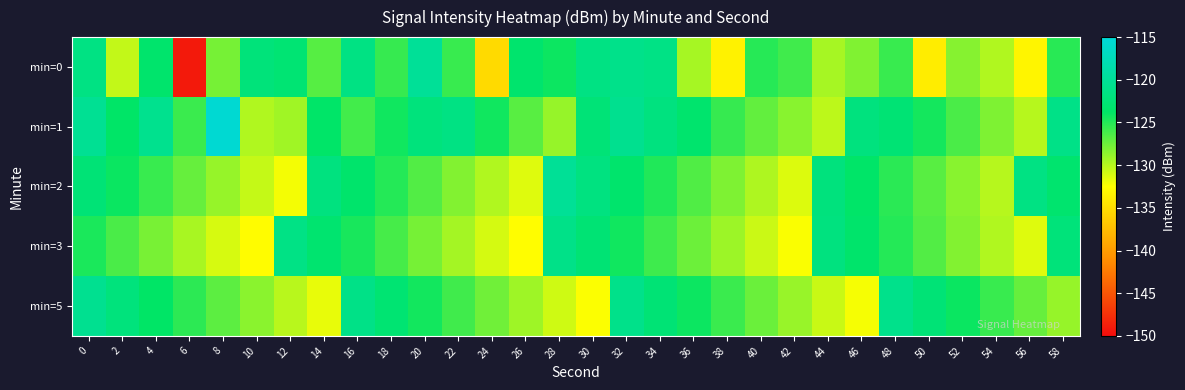

Reading right to left, what are all the values shown in this chart?

min=0: 58=-125.2	56=-133.2	54=-129.8	52=-128.3	50=-133.8	48=-125.7	46=-128.1	44=-129.4	42=-126.0	40=-125.1	38=-133.4	36=-129.4	34=-121.4	32=-121.0	30=-121.5	28=-124.2	26=-123.1	24=-135.3	22=-125.7	20=-120.0	18=-125.6	16=-121.6	14=-126.7	12=-122.7	10=-122.2	8=-127.8	6=-149.1	4=-123.2	2=-130.4	0=-121.5
min=1: 58=-121.2	56=-130.0	54=-128.1	52=-126.3	50=-124.5	48=-122.7	46=-121.9	44=-130.2	42=-128.4	40=-127.1	38=-125.6	36=-123.2	34=-121.8	32=-120.6	30=-122.4	28=-128.9	26=-126.8	24=-124.3	22=-121.5	20=-122.1	18=-124.4	16=-126.0	14=-123.6	12=-129.2	10=-129.8	8=-115.5	6=-125.7	4=-120.7	2=-123.7	0=-120.3
min=2: 58=-123.1	56=-121.5	54=-130.0	52=-128.4	50=-126.8	48=-125.2	46=-123.6	44=-122.0	42=-131.3	40=-129.7	38=-128.1	36=-126.5	34=-124.9	32=-123.3	30=-121.7	28=-120.1	26=-131.4	24=-129.8	22=-128.2	20=-126.6	18=-125.0	16=-123.4	14=-121.8	12=-132.1	10=-130.5	8=-128.9	6=-127.3	4=-125.7	2=-124.1	0=-122.5
min=3: 58=-122.2	56=-131.4	54=-129.8	52=-128.2	50=-126.6	48=-125.0	46=-123.4	44=-121.8	42=-132.3	40=-130.7	38=-129.1	36=-127.5	34=-125.9	32=-124.3	30=-122.7	28=-121.1	26=-132.6	24=-131.0	22=-129.4	20=-127.8	18=-126.2	16=-124.6	14=-123.0	12=-121.4	10=-132.7	8=-131.1	6=-129.5	4=-127.9	2=-126.3	0=-124.7
min=5: 58=-128.9	56=-127.3	54=-125.7	52=-124.1	50=-122.5	48=-120.9	46=-132.2	44=-130.6	42=-129.0	40=-127.4	38=-125.8	36=-124.2	34=-122.6	32=-121.0	30=-132.4	28=-130.8	26=-129.2	24=-127.6	22=-126.0	20=-124.4	18=-122.8	16=-121.2	14=-131.7	12=-130.1	10=-128.5	8=-126.9	6=-125.3	4=-123.7	2=-122.1	0=-120.5